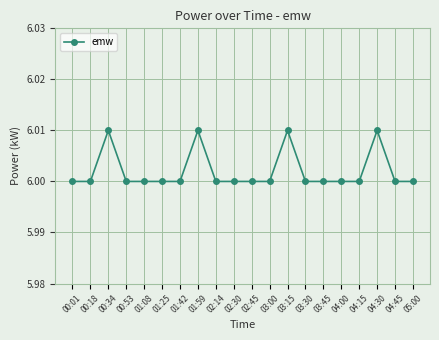

How many series are shown in this chart?

1